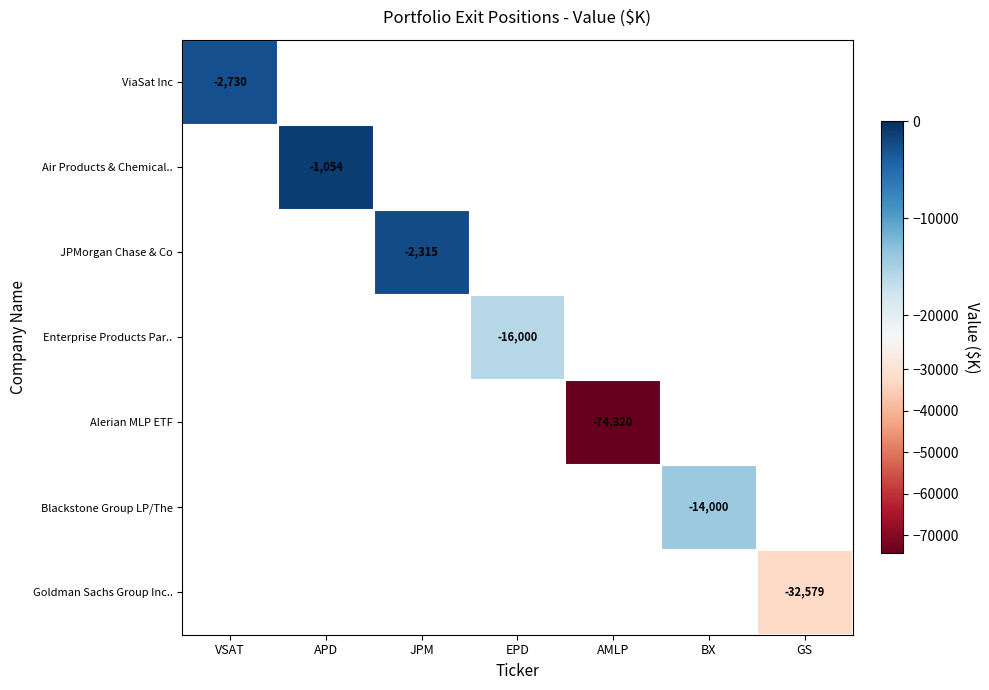

At how many categories does at least one series exceed -51798?

6